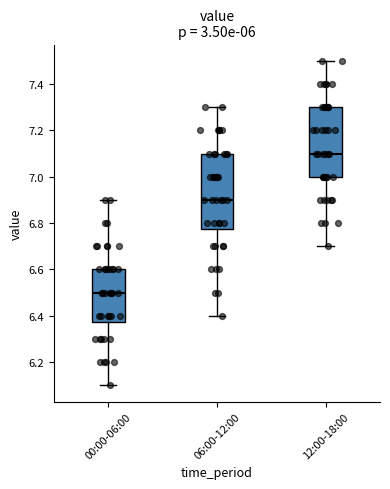

Reading left to right, transcribe this box plot: for each box, give where its median line is, the range the box spans, and where its two whiskers end, as read against the y-axis. The values are not printed on the chart, so give them approximately, as read against the axis.

00:00-06:00: median 6.50, box 6.38 to 6.60, whiskers 6.10 to 6.90
06:00-12:00: median 6.90, box 6.78 to 7.10, whiskers 6.40 to 7.30
12:00-18:00: median 7.10, box 7.00 to 7.30, whiskers 6.70 to 7.50